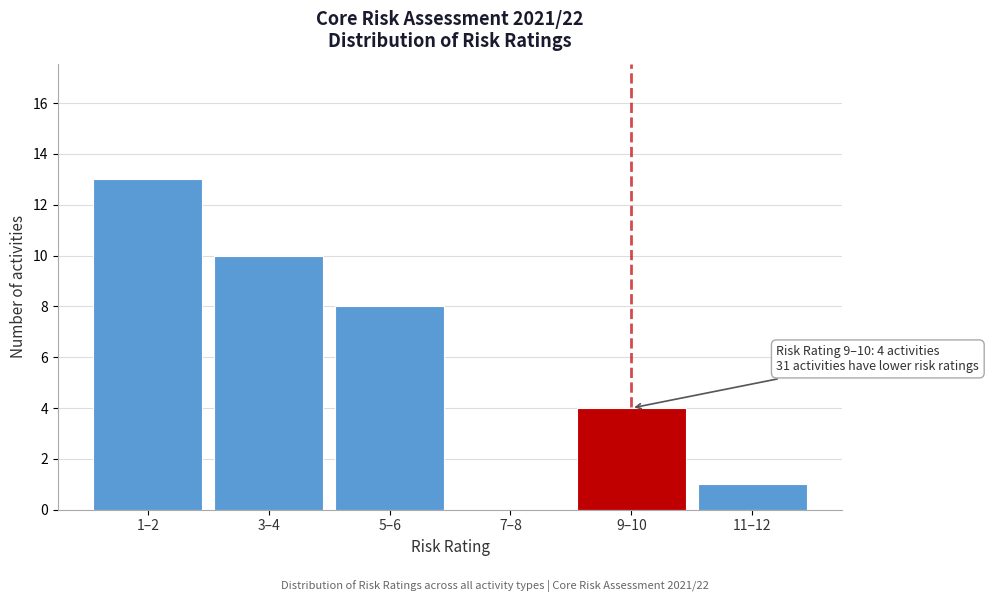

Reading left to right, list all the values displayed in this chart.

1–2=13	3–4=10	5–6=8	7–8=0	9–10=4	11–12=1